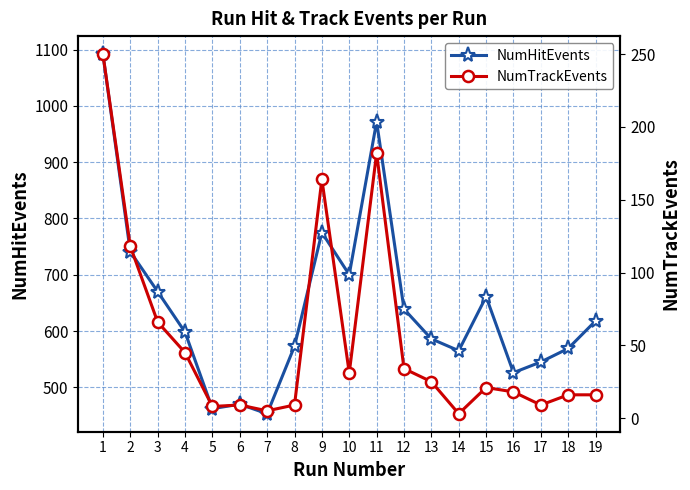

True or false: NumHitEvents and NumTrackEvents intersect in this chart.

False